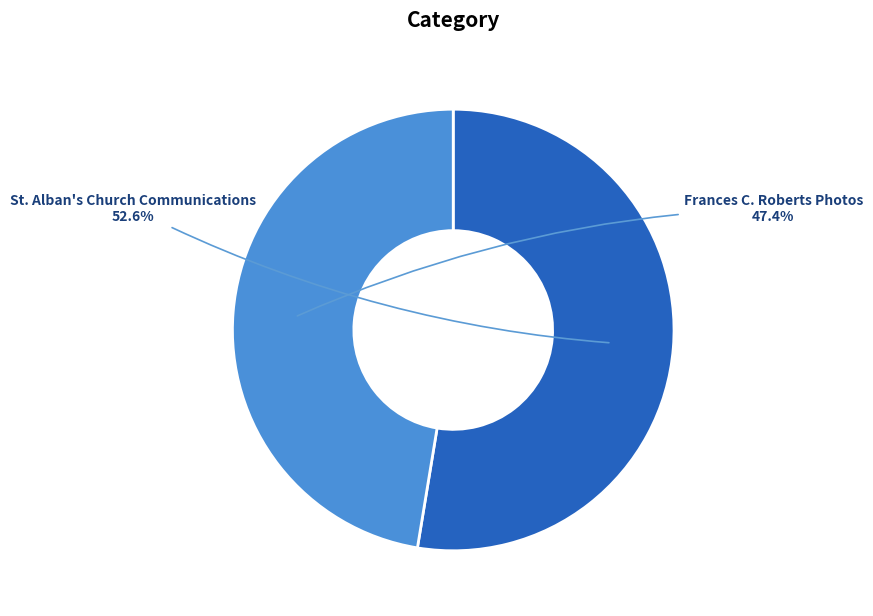

Is it true that Frances C. Roberts Photos is 47% of the pie?

True